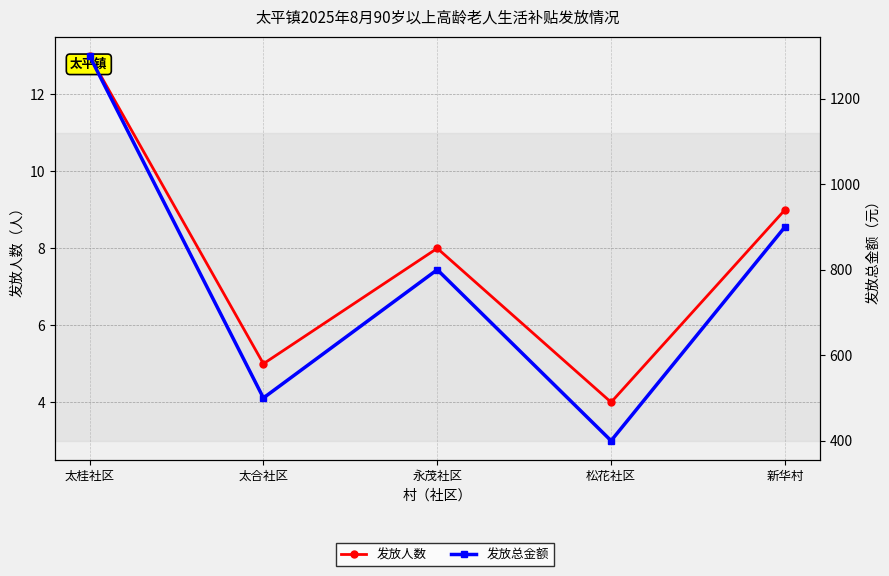

Count the 发放人数 values in the range 5 to 9.

3